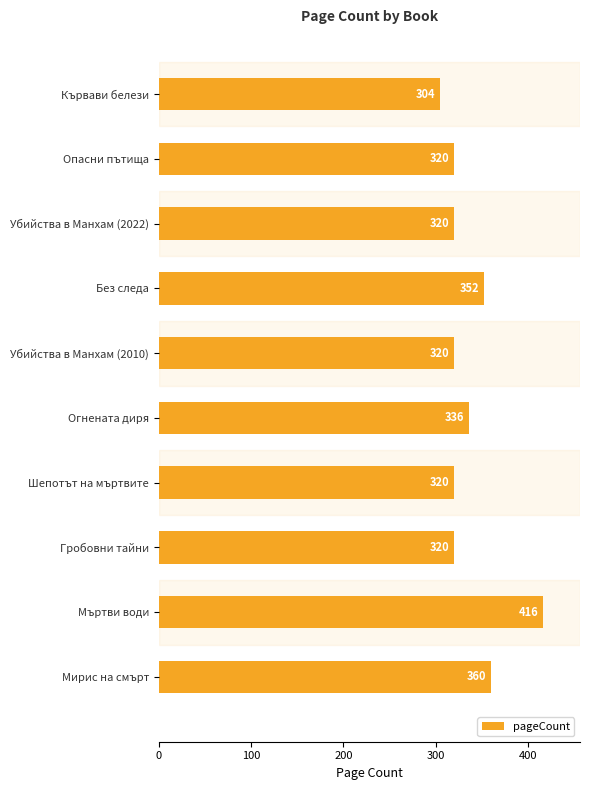

What is the greatest value displayed?

416